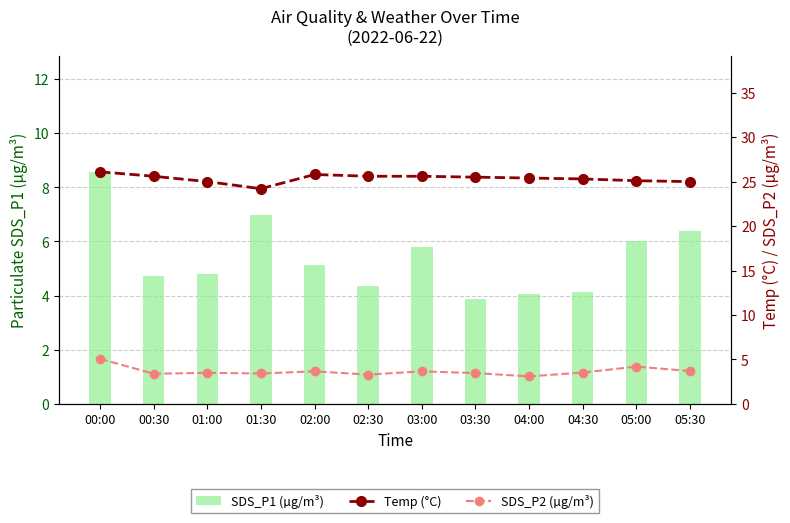

What is the minimum value shown in the chart?

3.1